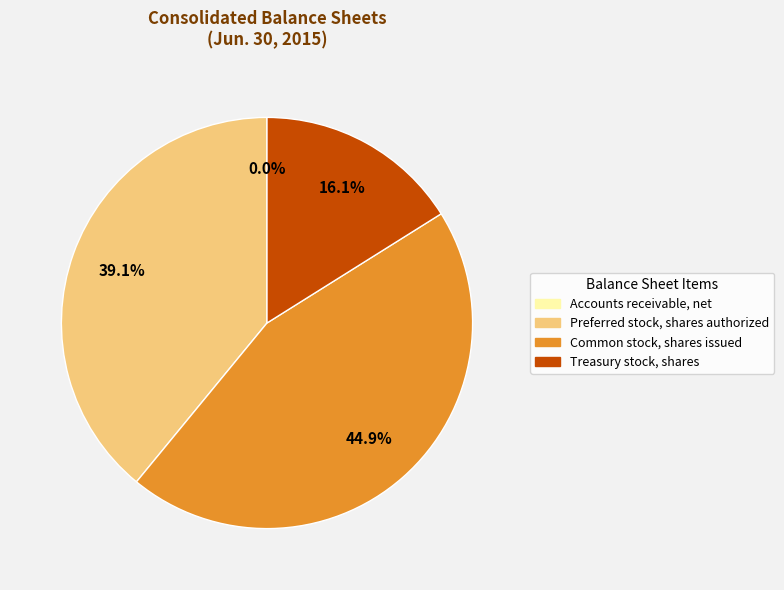

Which category has the biggest portion of the pie?

Common stock, shares issued